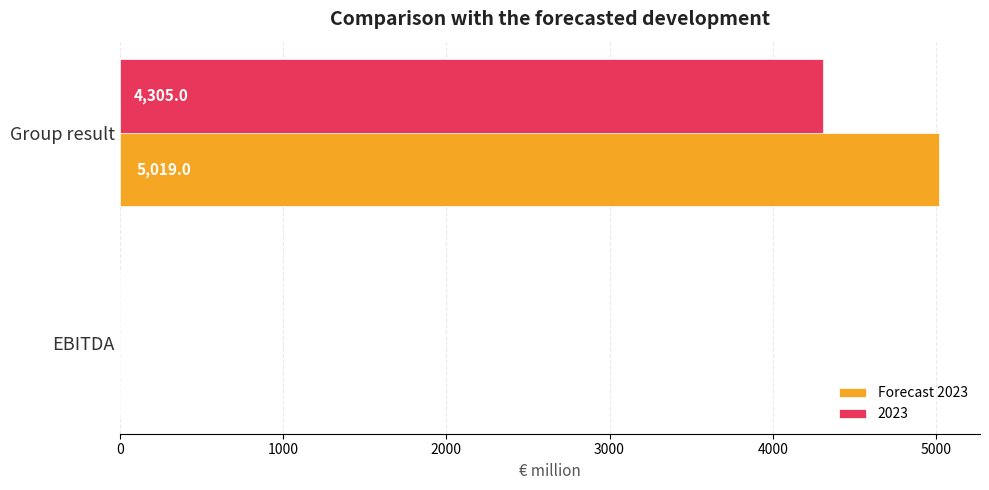

At which label does Forecast 2023 reach its peak?

Group result